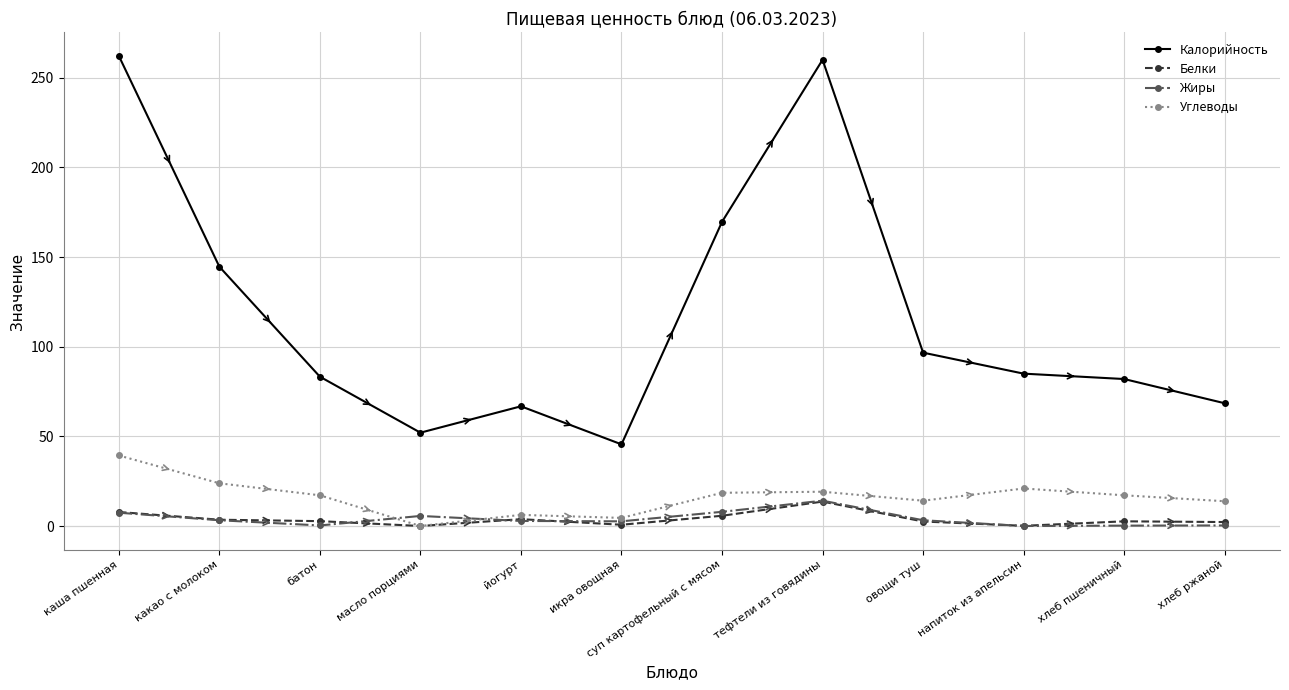

What is the minimum value for Калорийность?

45.6